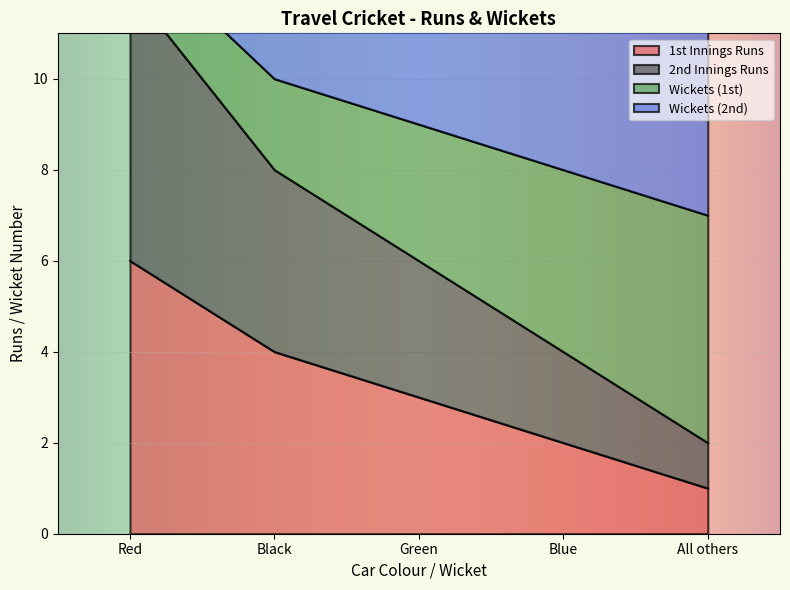

Between Red and Blue, which series saw the biggest shift?

2nd Innings Runs